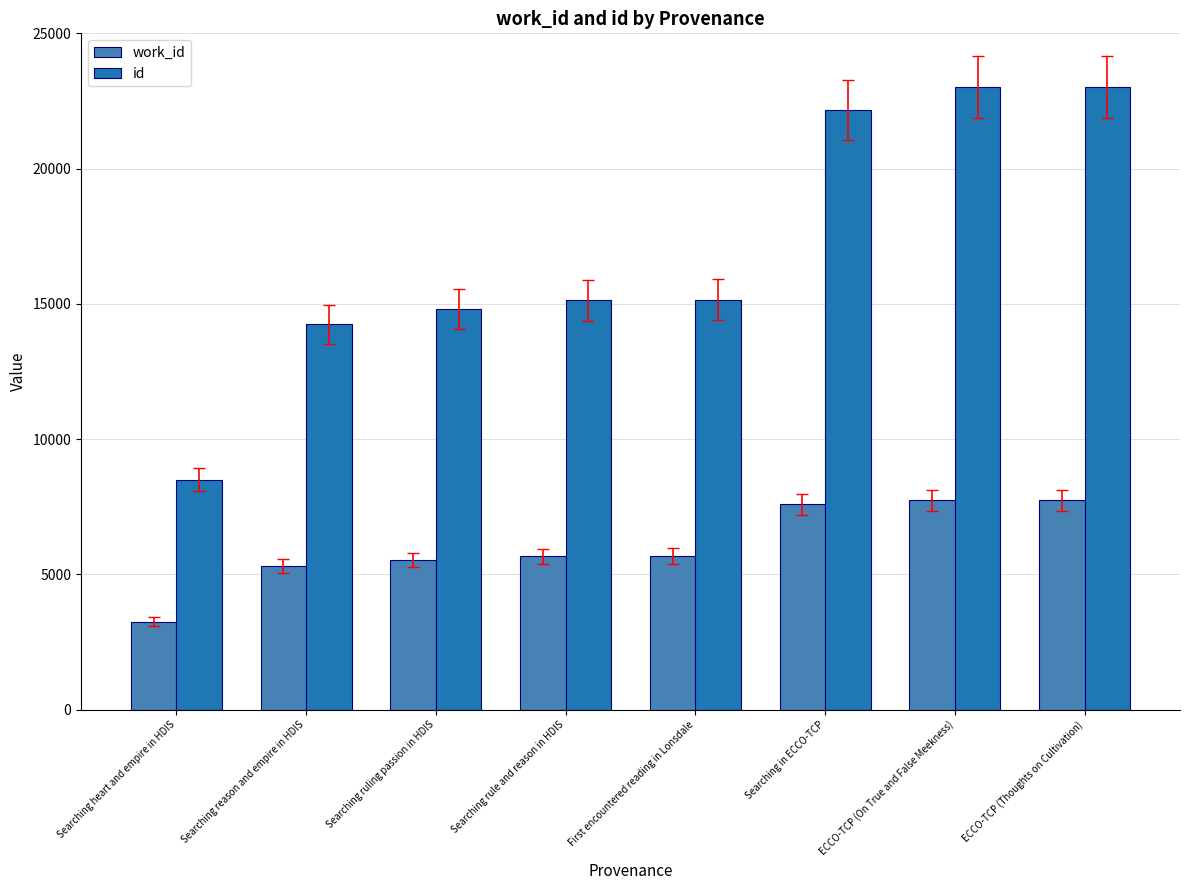

What are all the series names shown in the legend?

work_id, id